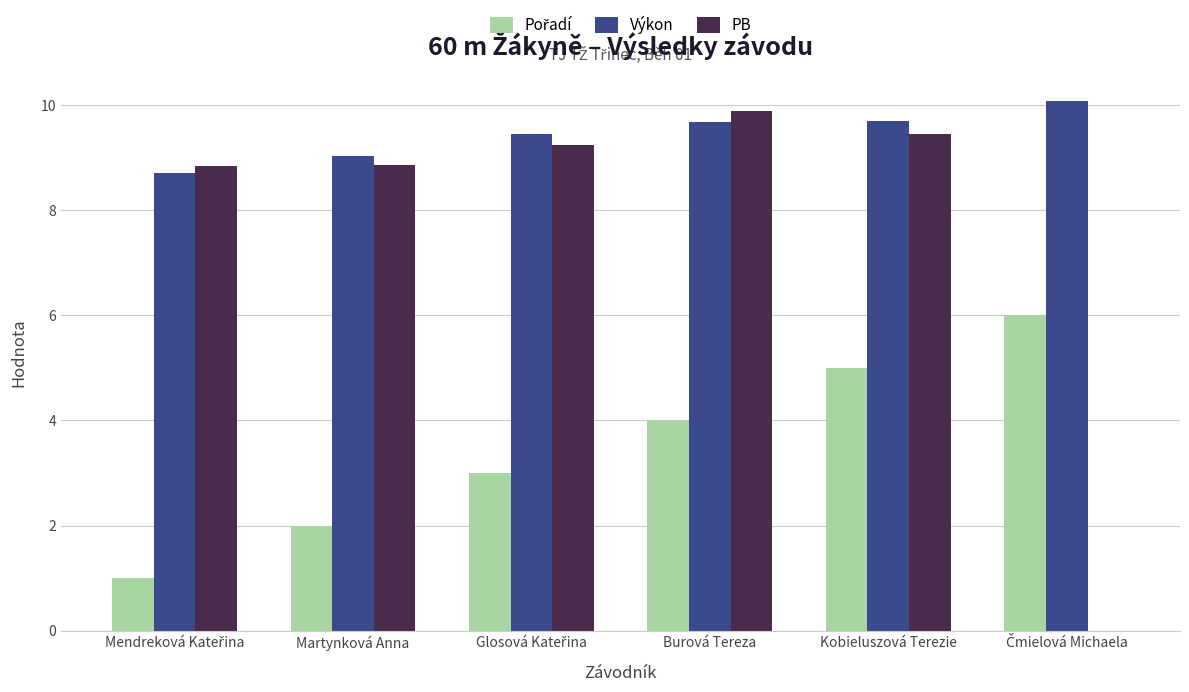

What is the total value across all series at Burová Tereza?

23.6